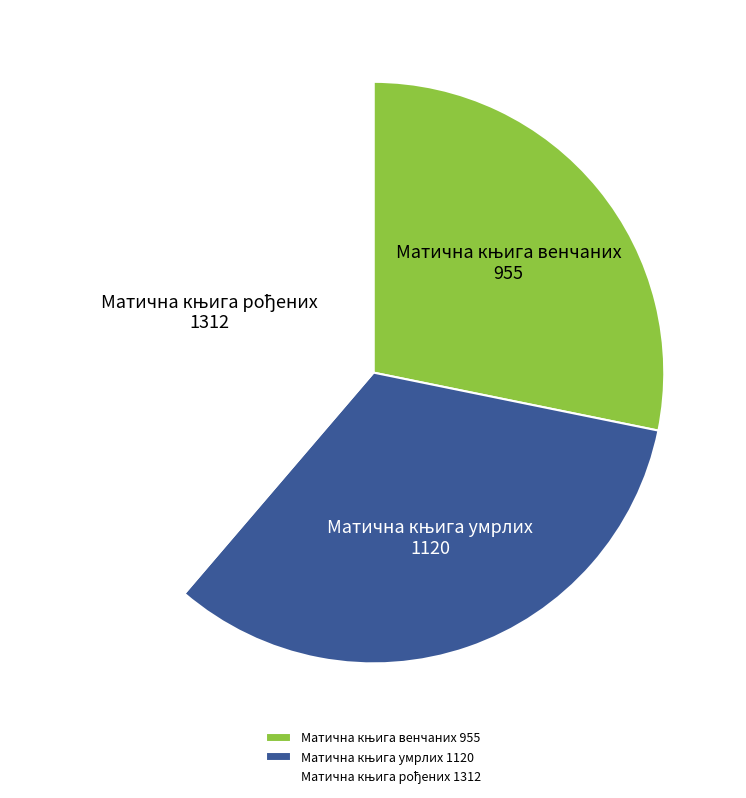

Does any single category account for the majority?

No